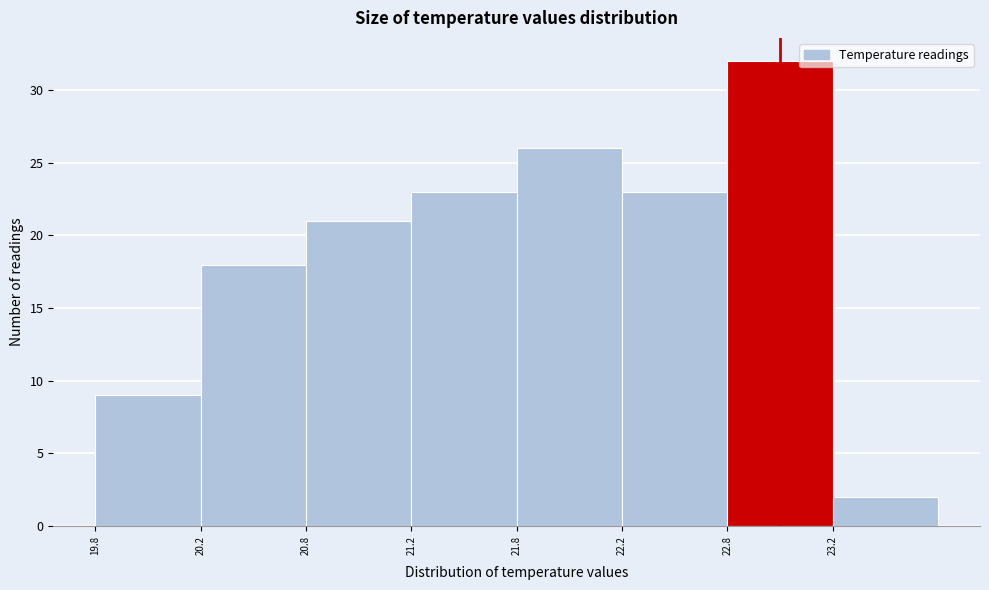

Reading left to right, what are all the values shown in this chart?

19.8=9	20.2=18	20.8=21	21.2=23	21.8=26	22.2=23	22.8=32	23.2=2